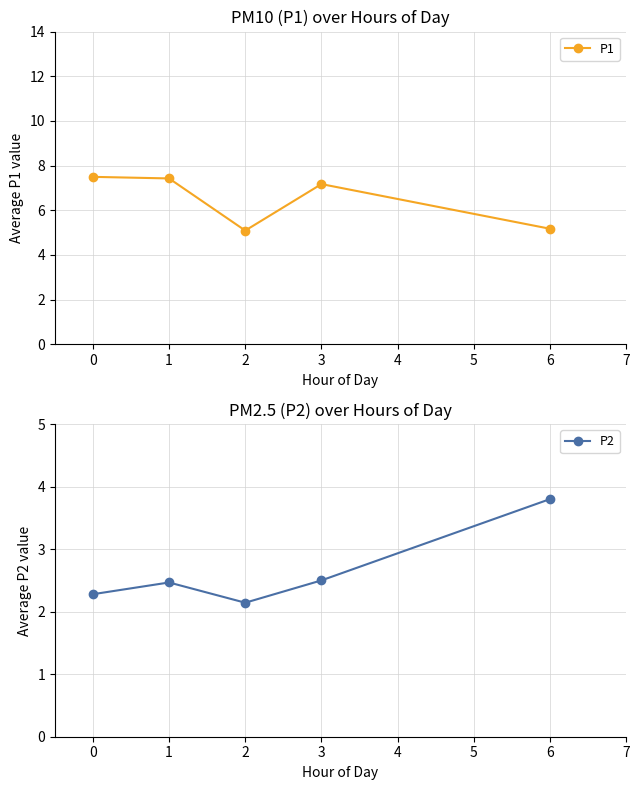

Which series has the largest total across all categories?

P1